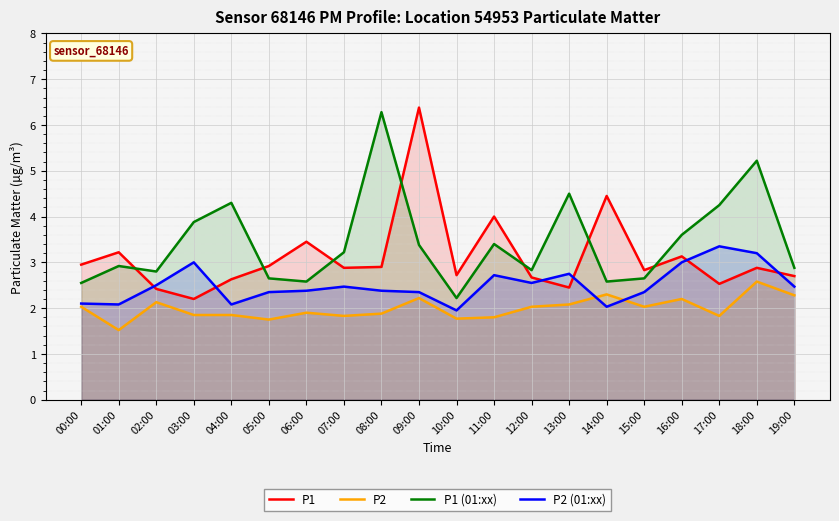

What is the label of the 15th point from the left?

14:00